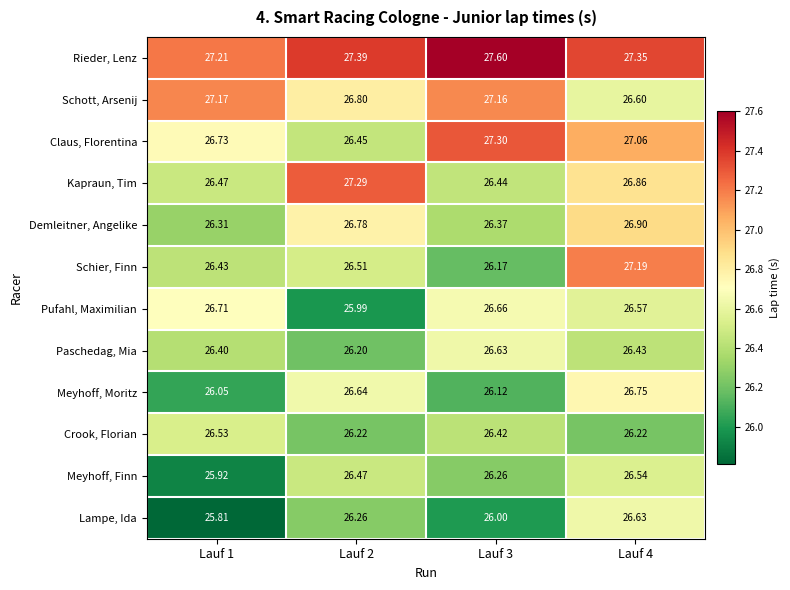

Rank the series at Lauf 2 from lowest to highest value.

Pufahl, Maximilian, Paschedag, Mia, Crook, Florian, Lampe, Ida, Claus, Florentina, Meyhoff, Finn, Schier, Finn, Meyhoff, Moritz, Demleitner, Angelike, Schott, Arsenij, Kapraun, Tim, Rieder, Lenz